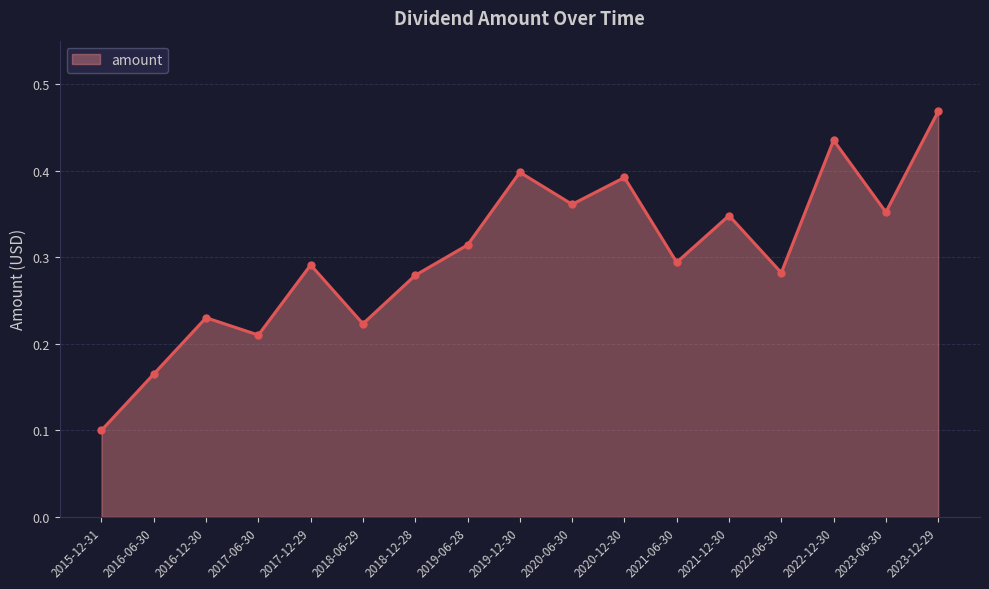

What is the change in value from 2017-12-29 to 2022-12-30?

+0.1